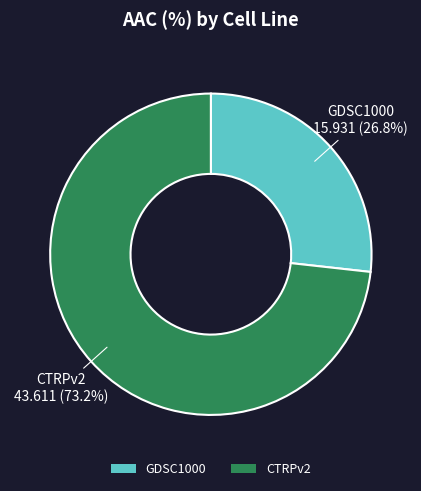

Rank the categories by value from highest to lowest.

CTRPv2, GDSC1000